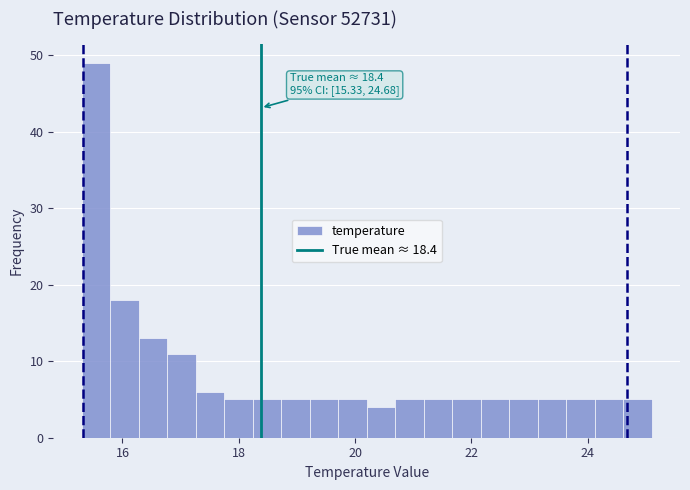

Read against the x-axis, roughly where is the centre of the tallest bar?

15.6